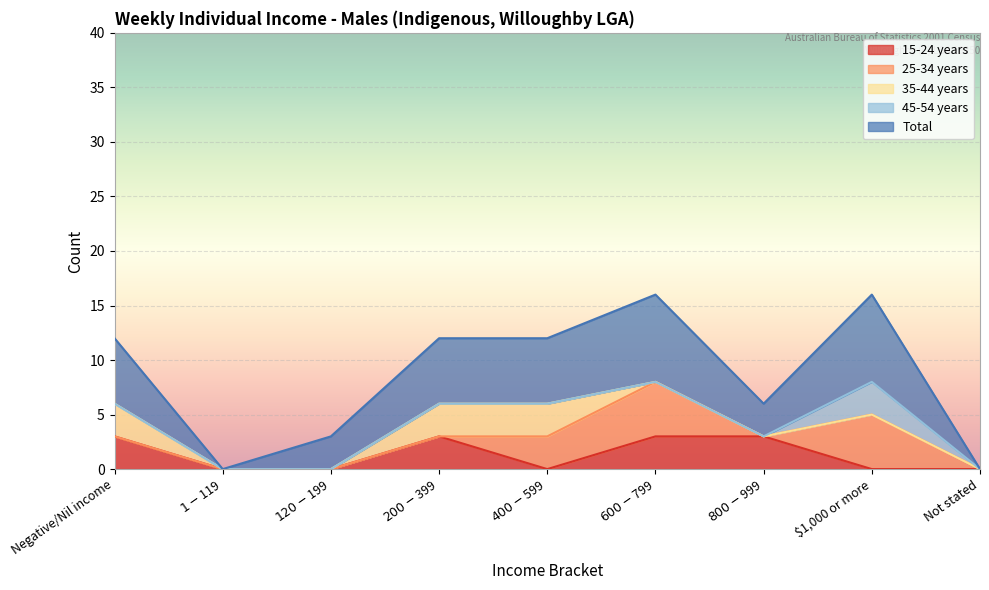

Count the 35-44 years values in the range 0 to 3.

9